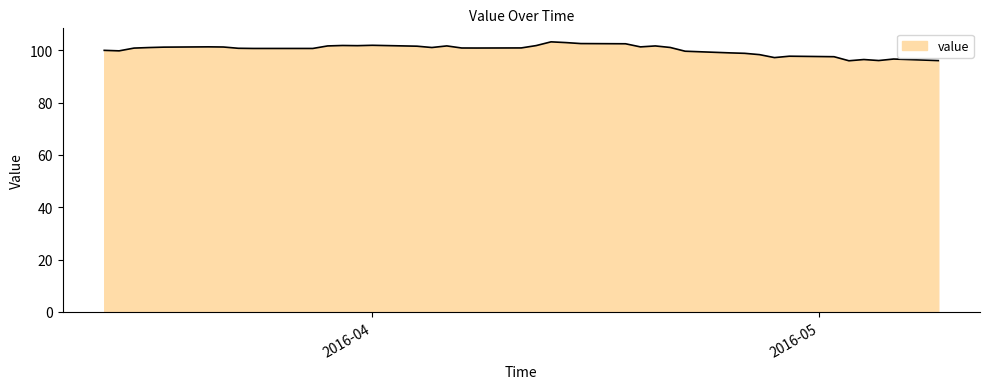

What is the difference between the maximum and minimum values?

7.2